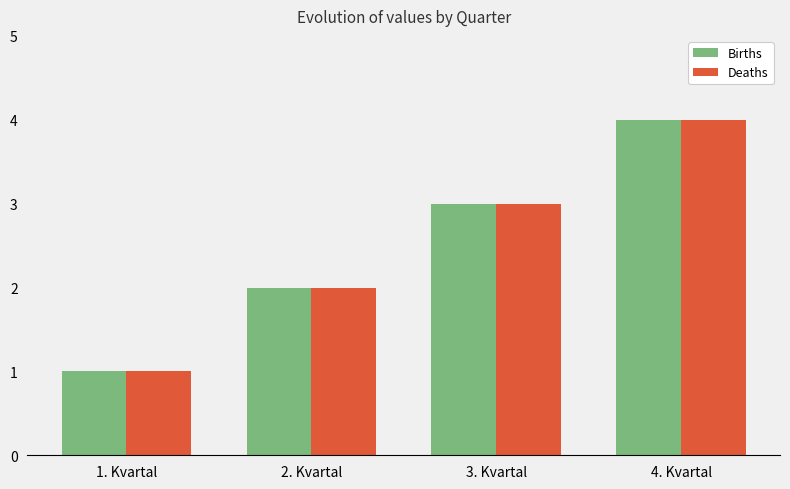

What is the sum of the Deaths values at 3. Kvartal and 2. Kvartal?

5